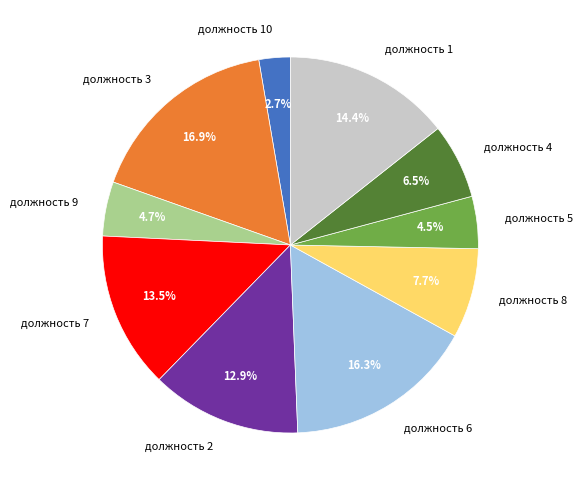

Which slice is the smallest?

должность 10